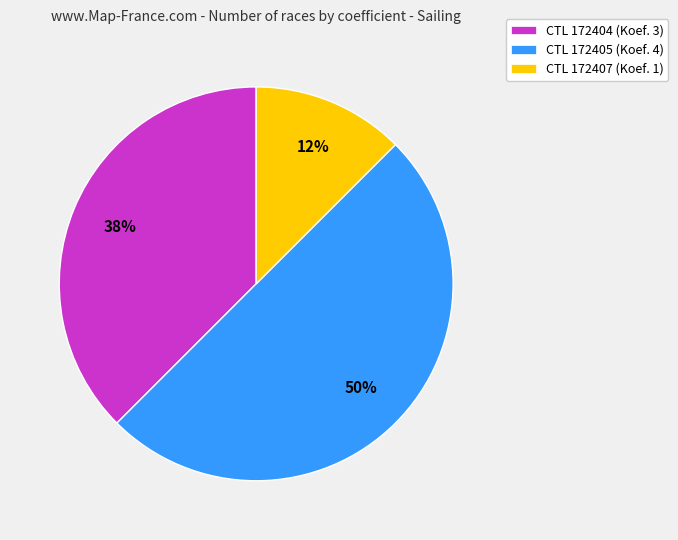

To the nearest percent, what portion does CTL 172405 (Koef. 4) represent?

50%